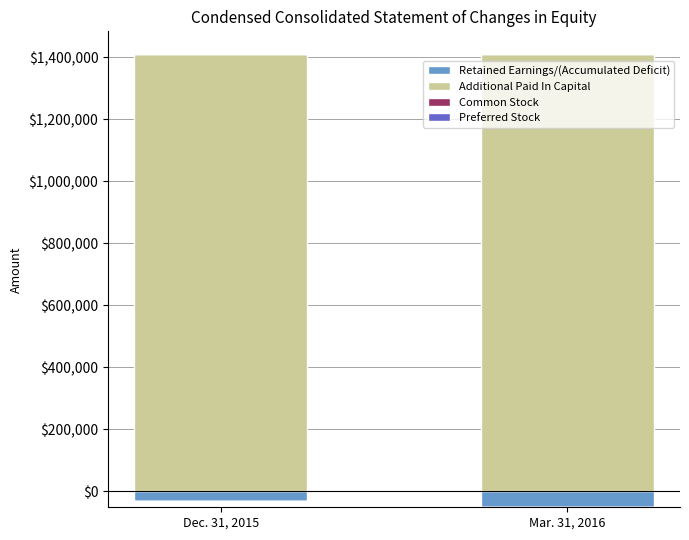

What is the maximum value for Preferred Stock?

115